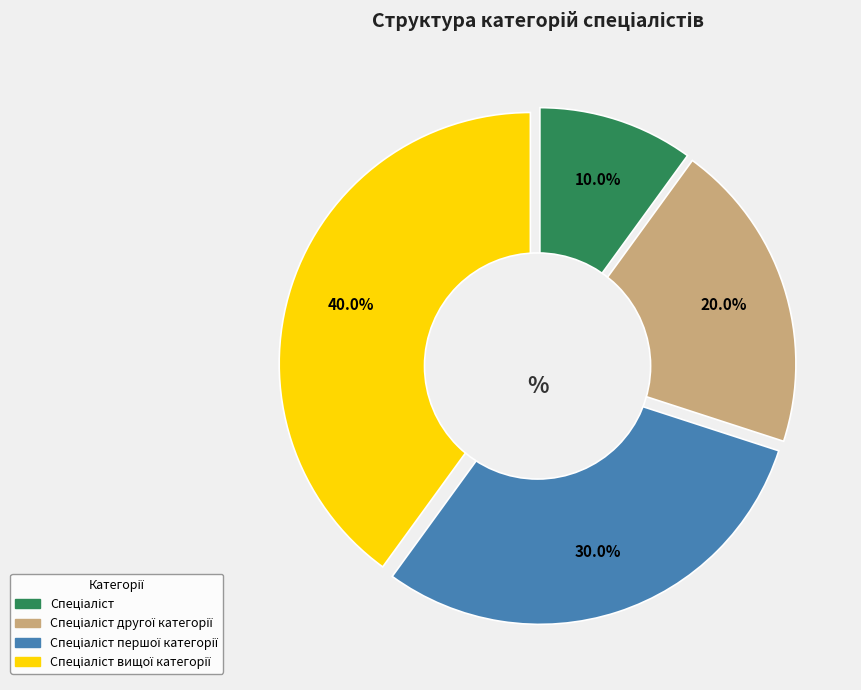

What is the smallest slice in the pie chart?

Спеціаліст